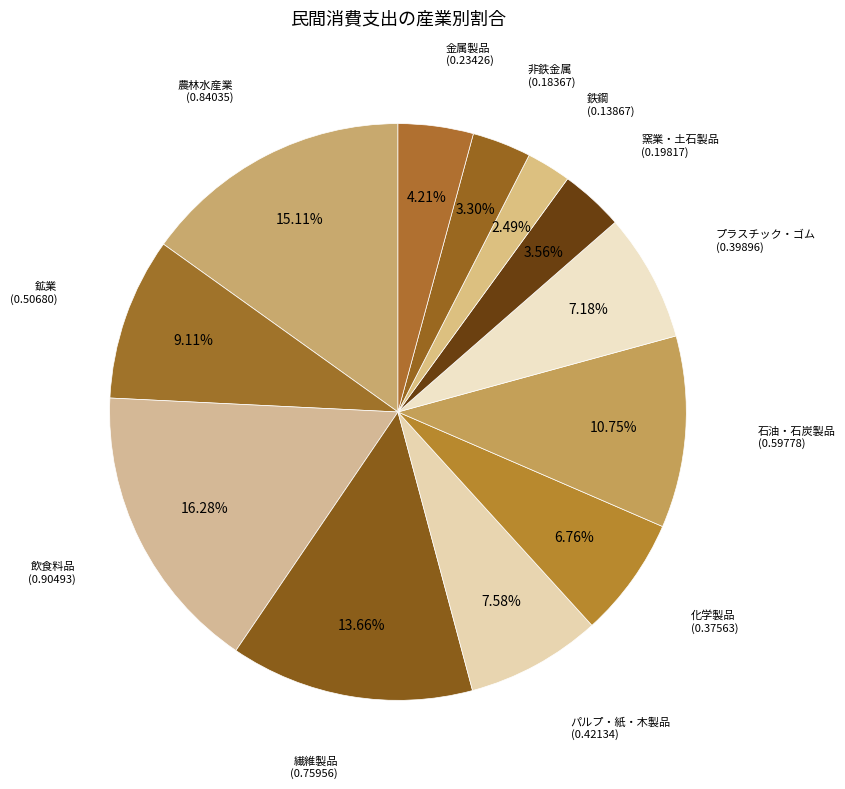

How many segments does this pie chart have?

12